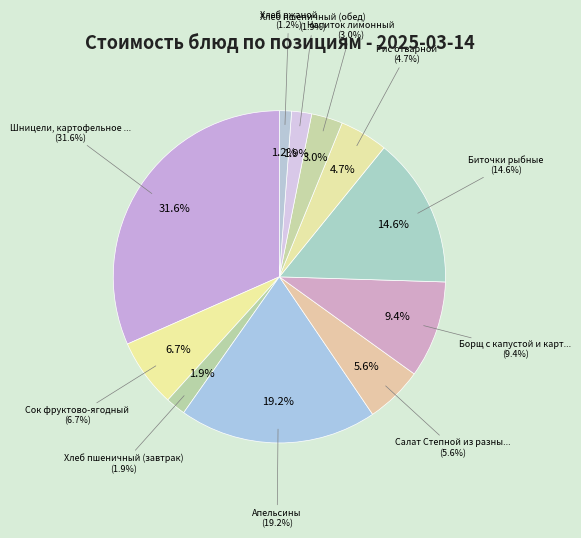

Between Салат Степной из разных овощей and Хлеб пшеничный (обед), which is larger?

Салат Степной из разных овощей